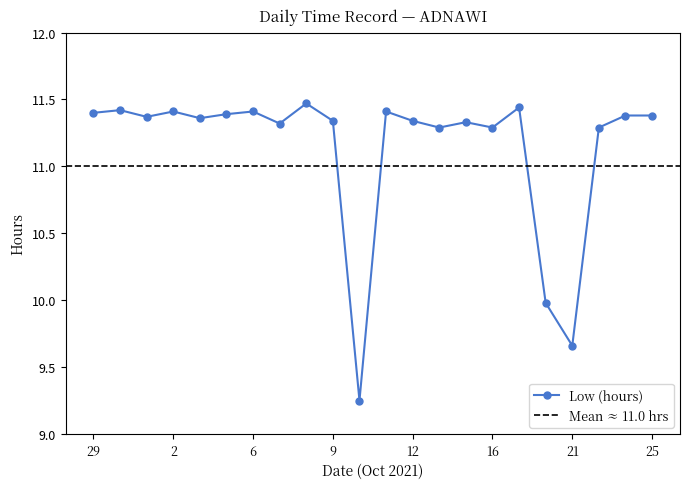

Approximately how many times larger is the value at 9 compared to 29?

1.0